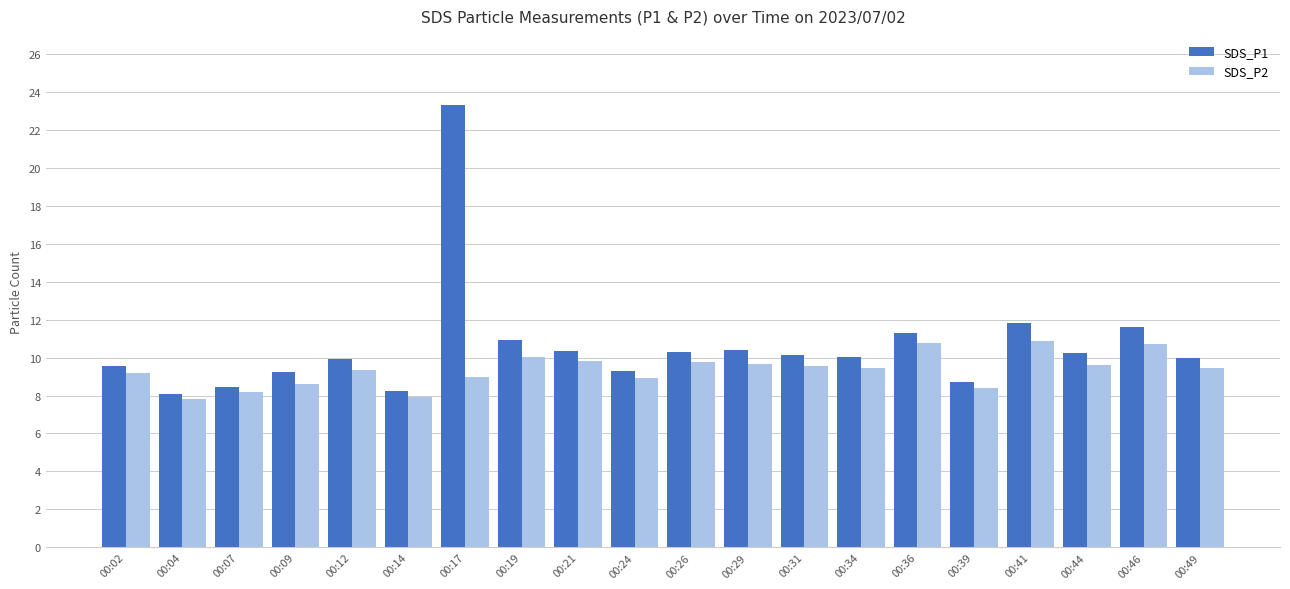

What is the maximum value shown in the chart?

23.3